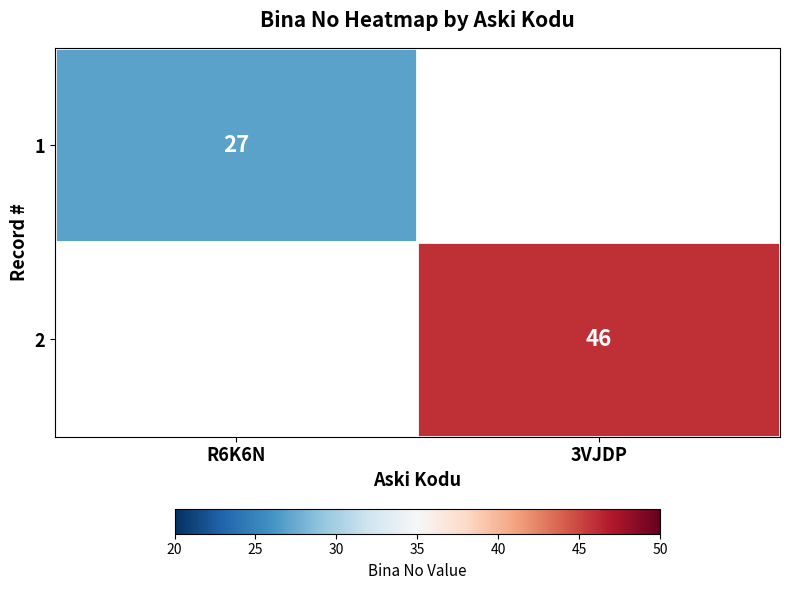

True or false: 1 has a value of 44 at R6K6N.

False